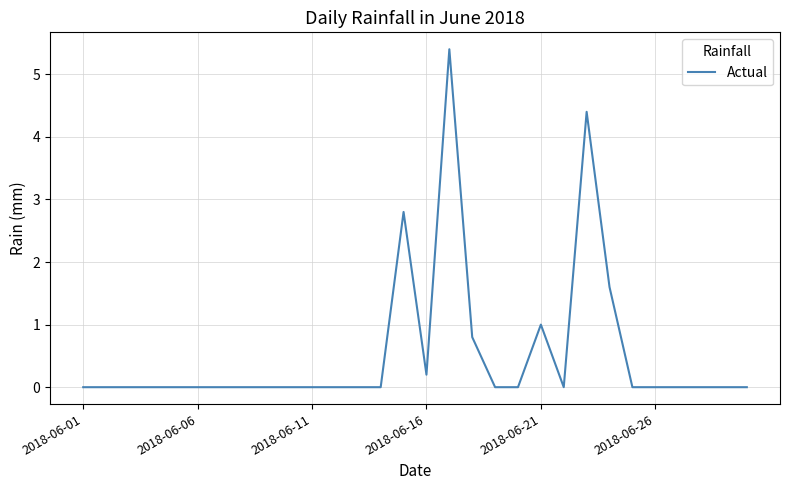

What is the greatest value displayed?

5.4